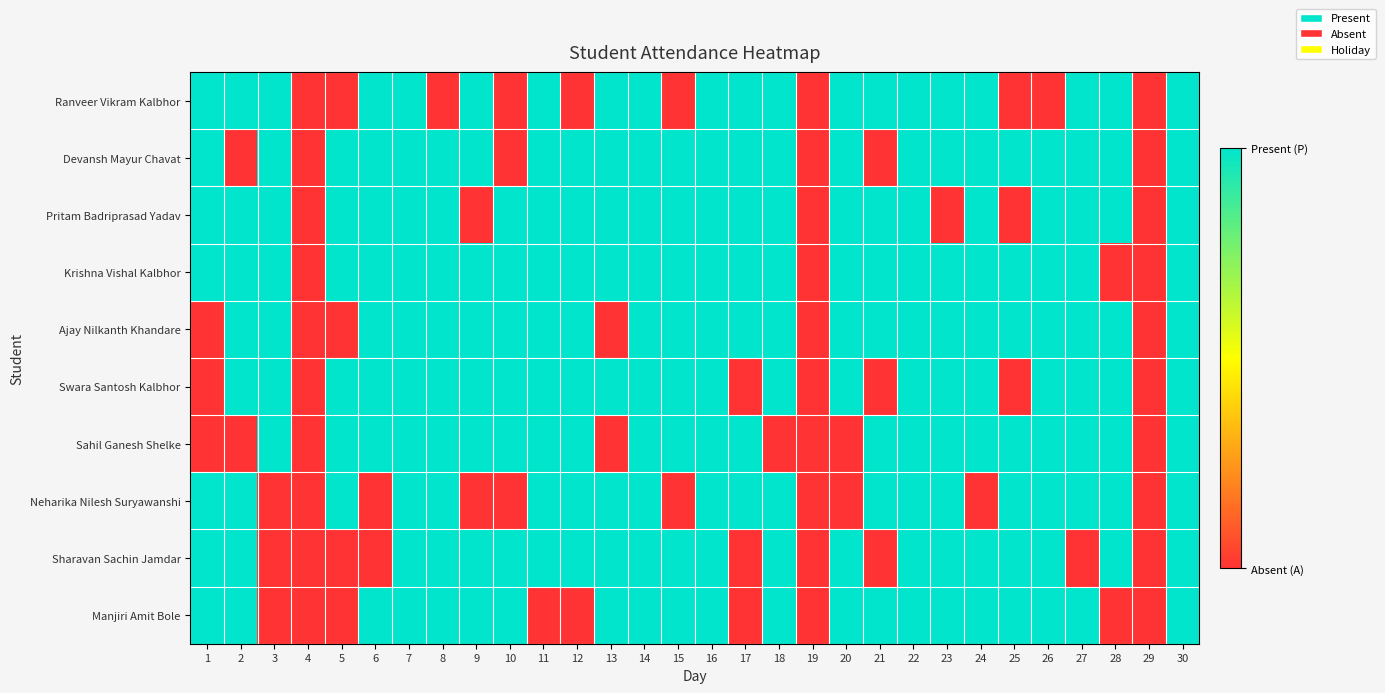

At which category does the chart reach its minimum across all series?

4